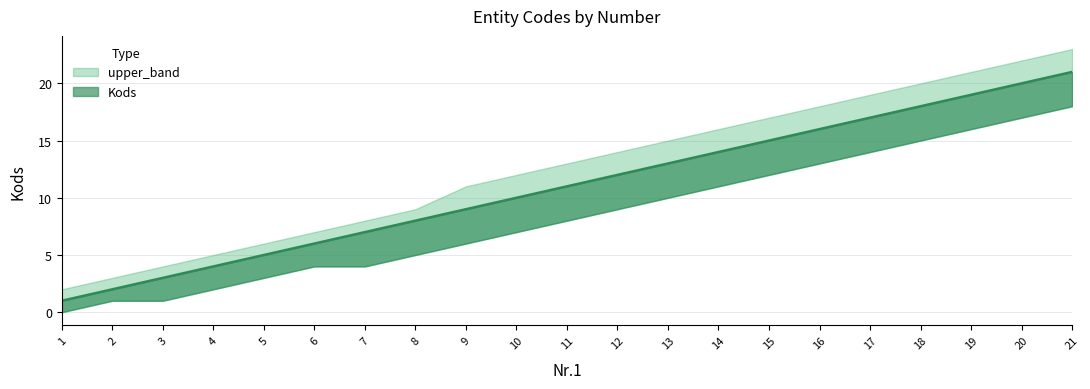

True or false: upper_band and Kods intersect in this chart.

False